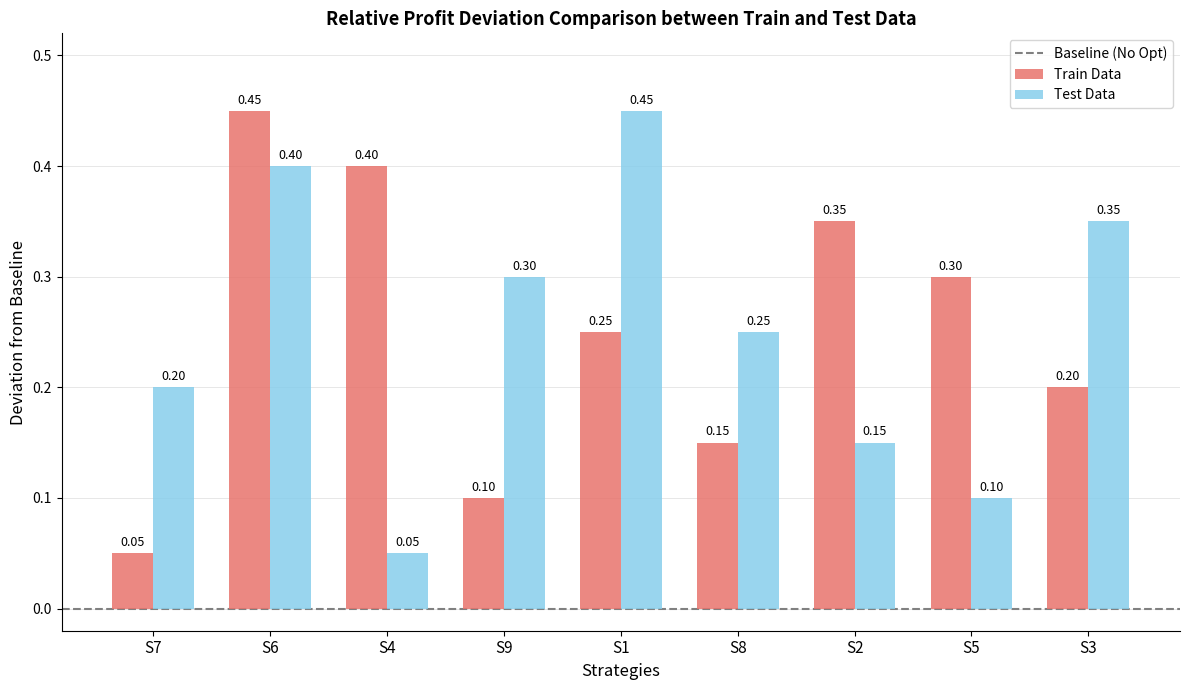

What is the sum of the Train Data values at S6 and S5?

0.8